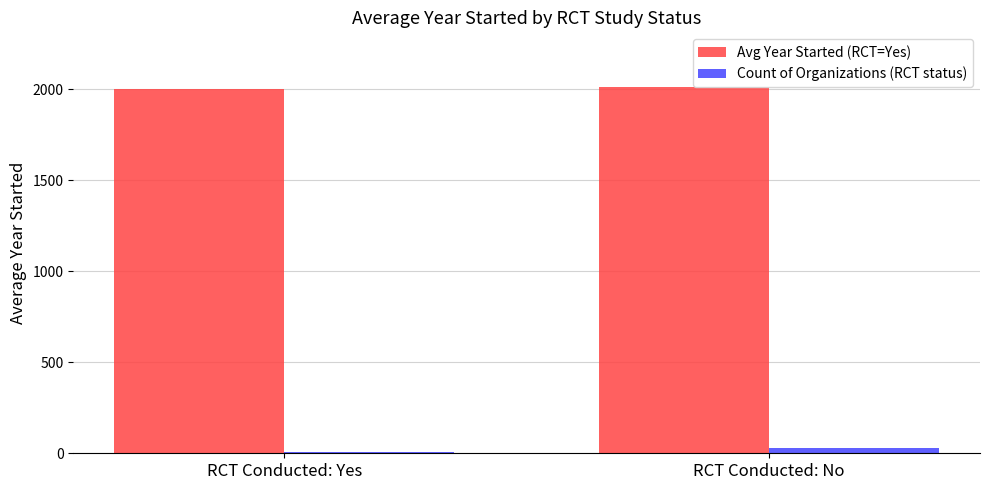

At RCT Conducted: No, list the series in order from smallest to largest.

Count of Organizations (RCT status), Avg Year Started (RCT=Yes)